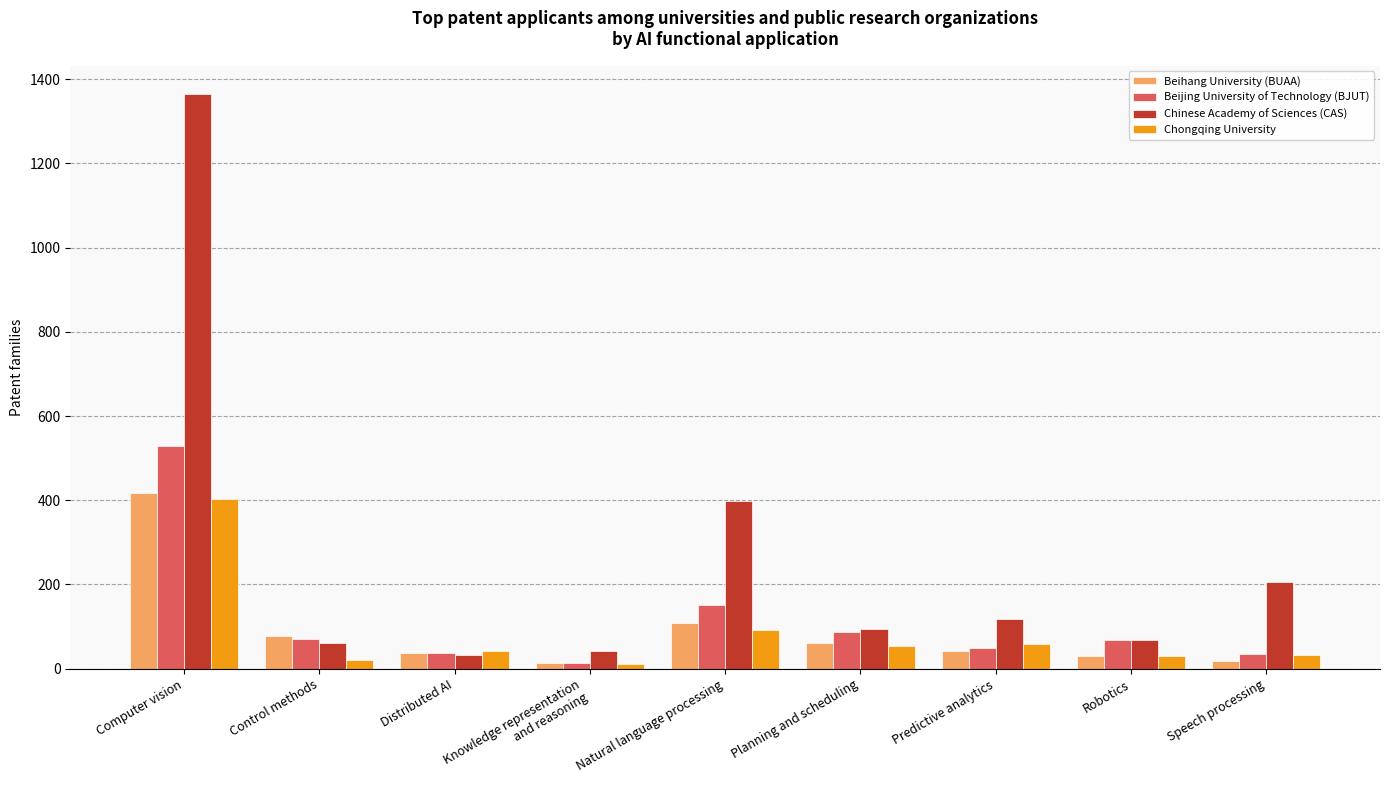

What is the difference between the maximum and minimum values in the Chongqing University series?

390